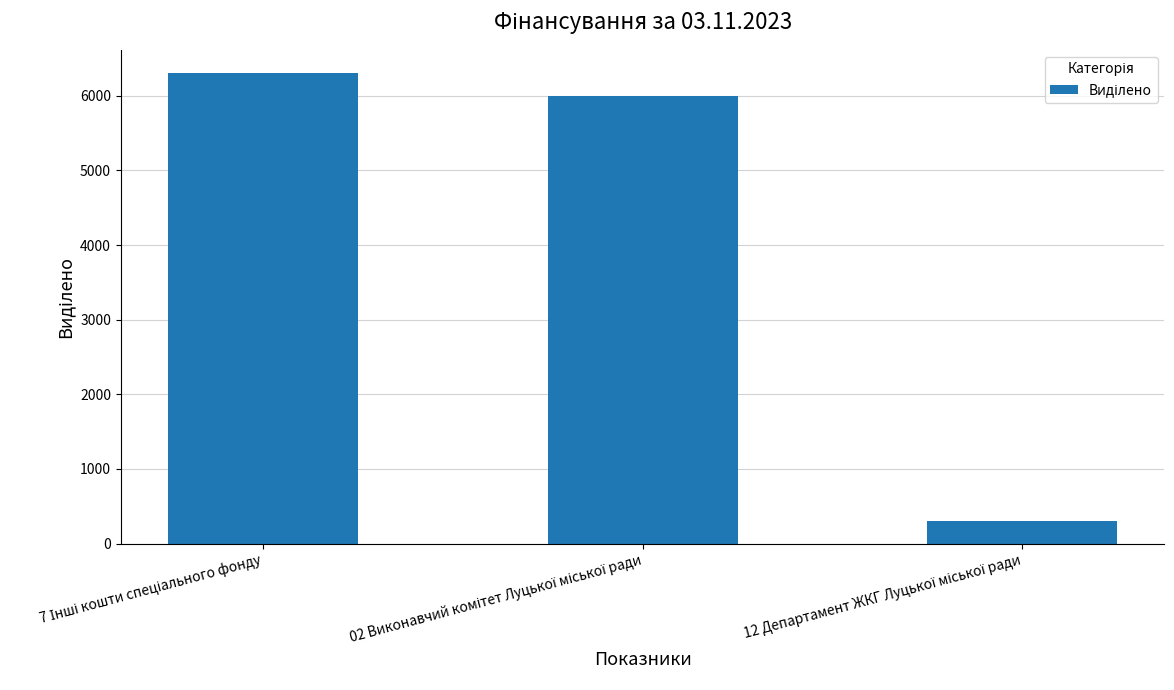

What is the difference between the maximum and second lowest values?

300